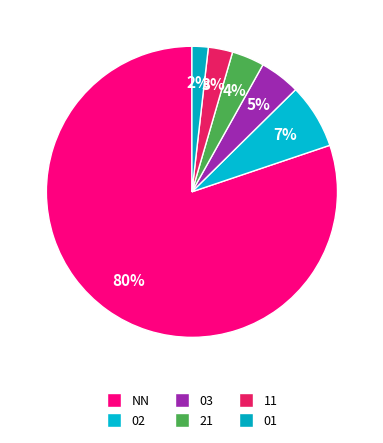

Combined, do NN and 01 account for over 50%?

Yes